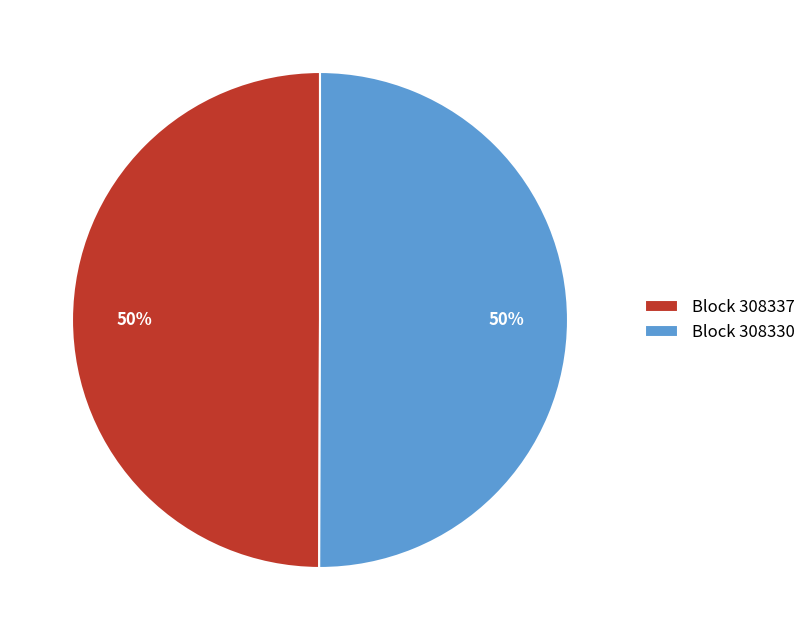

True or false: Block 308337 accounts for 36% of the total.

False